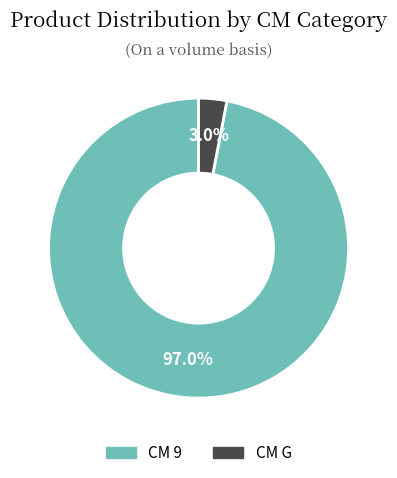

What portion of the pie excludes CM G?

97.0%